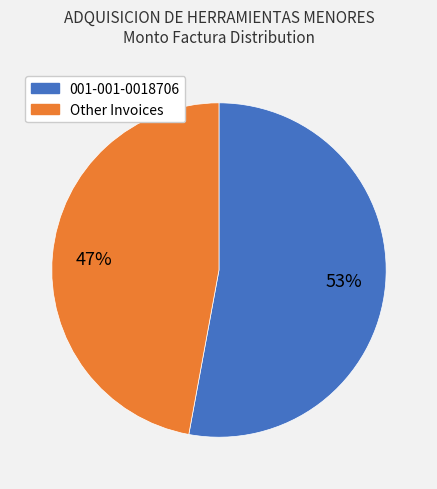

Is there a majority slice in this chart?

Yes